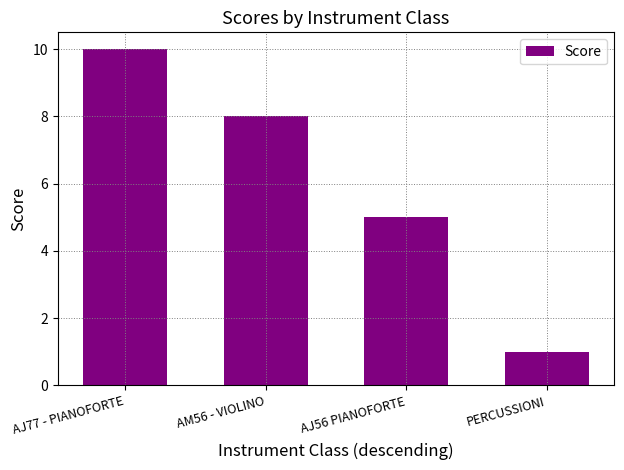

List the labels in order of value, largest first.

AJ77 - PIANOFORTE, AM56 - VIOLINO, AJ56 PIANOFORTE, PERCUSSIONI